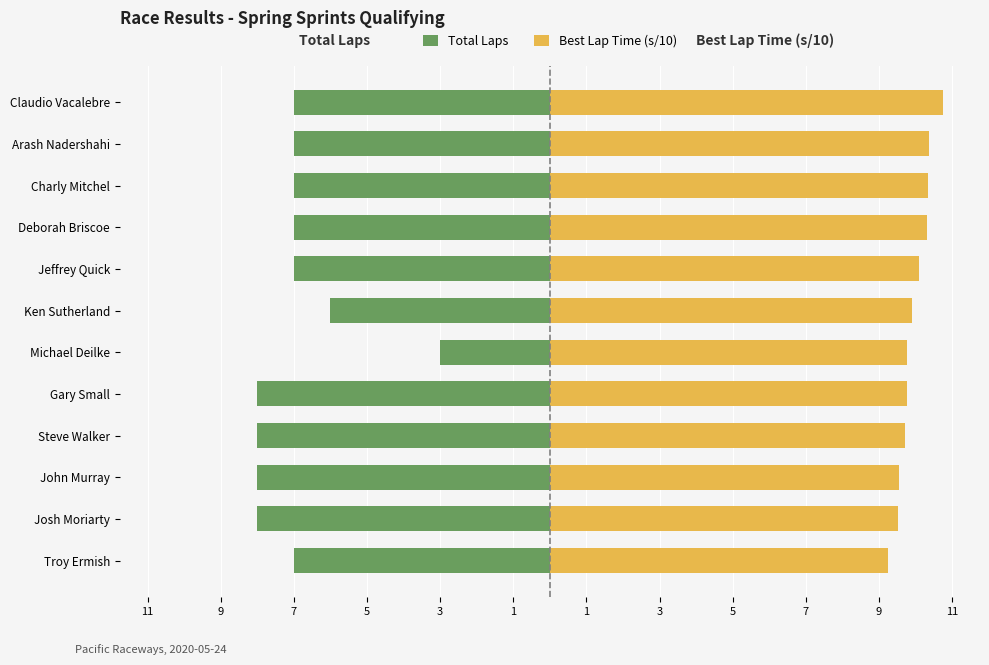

List the series in order of their overall mean, lowest first.

Total Laps, Best Lap Time (s/10)